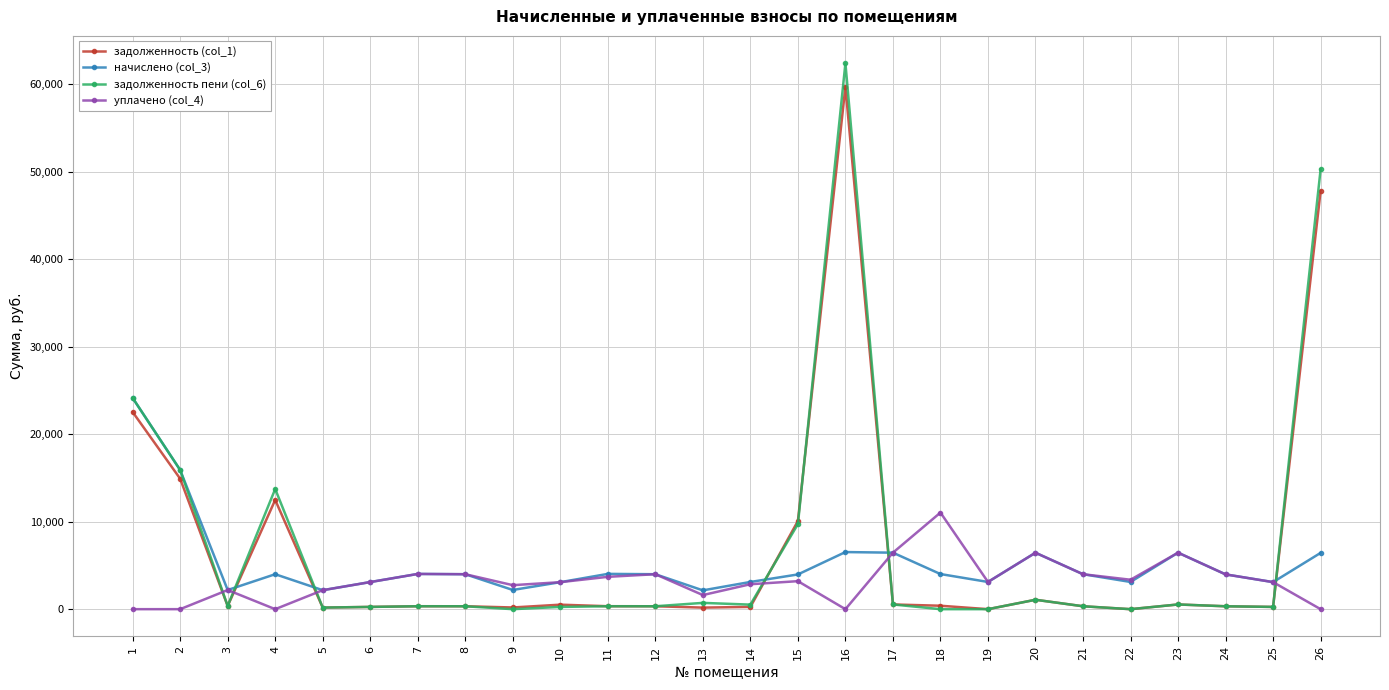

True or false: уплачено (col_4) and задолженность (col_1) intersect in this chart.

True